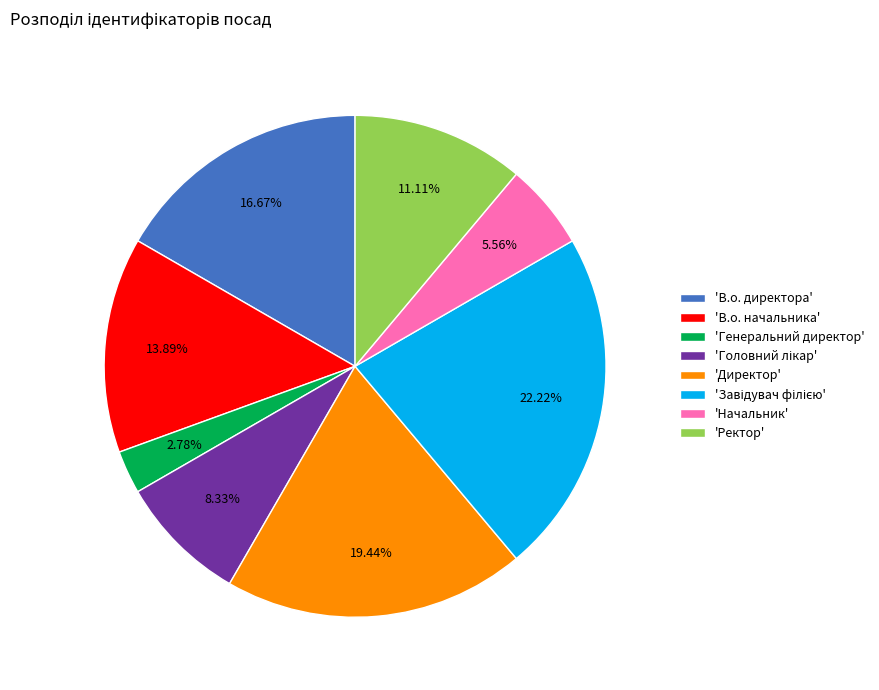

How many segments does this pie chart have?

8